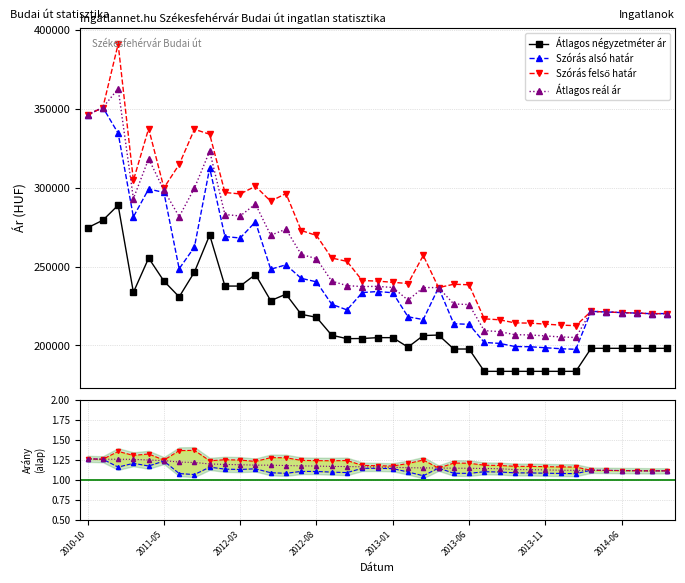

Does the chart have visible grid lines?

Yes